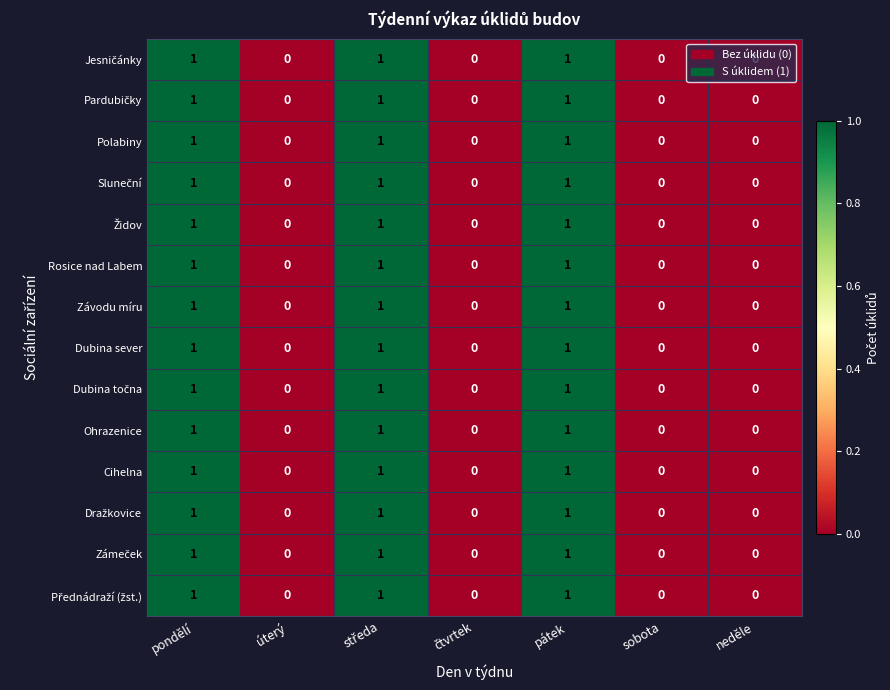

How many Závodu míru values are between 0 and 1?

7